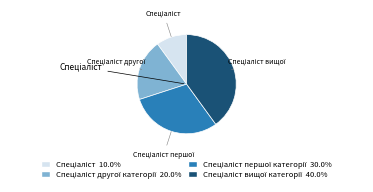

Is there a majority slice in this chart?

No